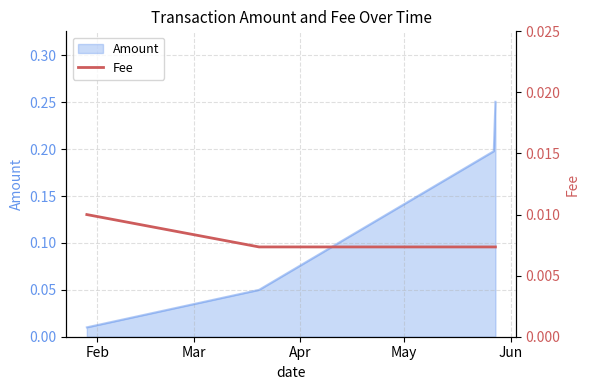

True or false: Amount has more than 1 points higher than both neighbors.

False